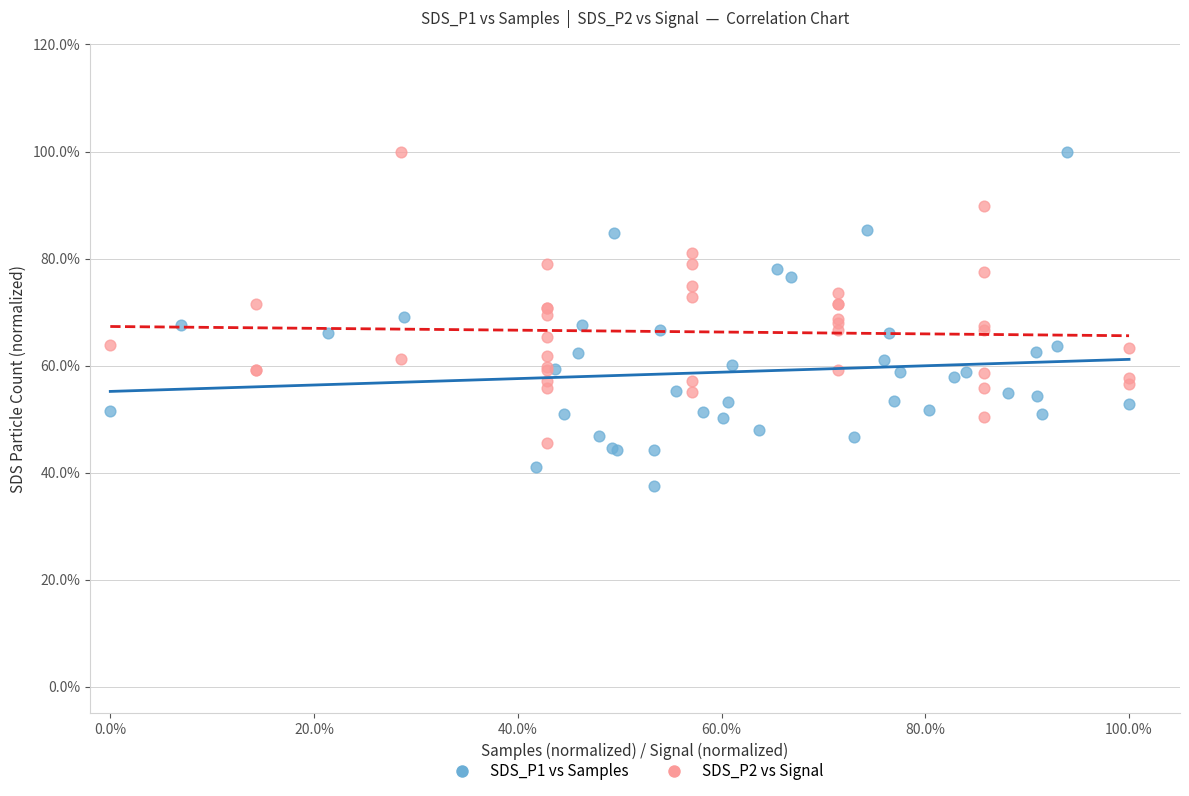

Which series has the largest Y range (max minus min)?

SDS_P1 vs Samples